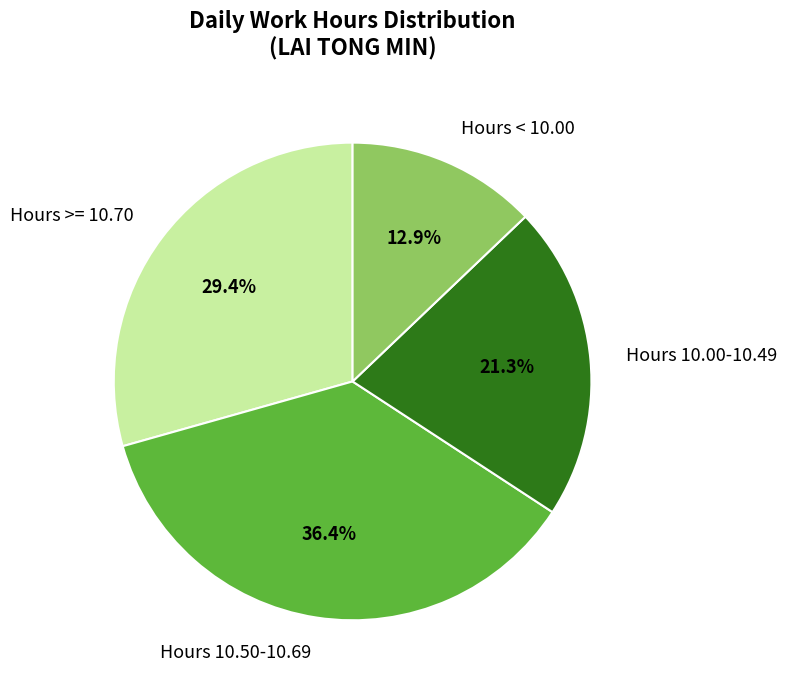

Which category has the biggest portion of the pie?

Hours 10.50-10.69